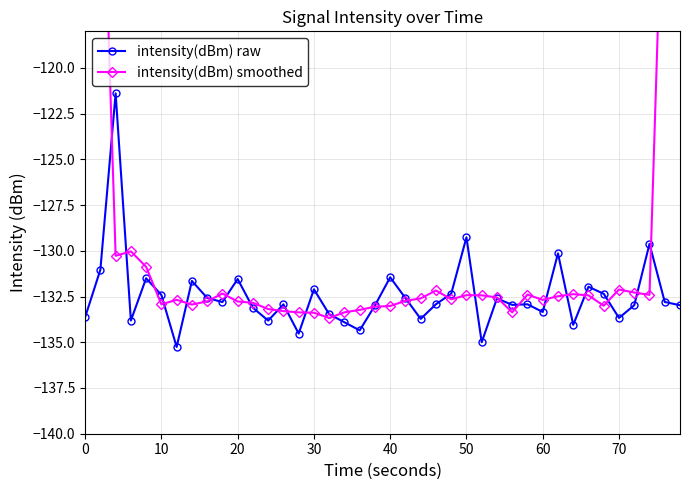

True or false: intensity(dBm) raw has more than 1 points higher than both neighbors.

True